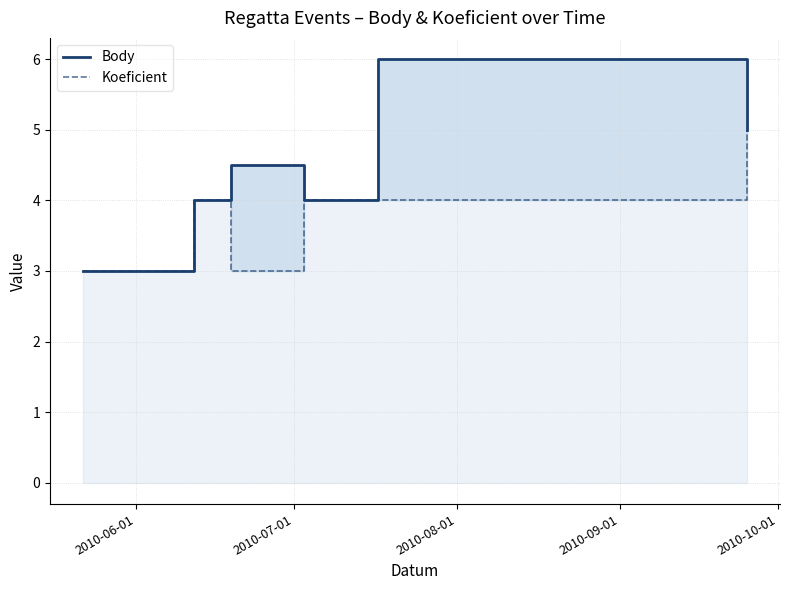

Does the chart have visible grid lines?

Yes